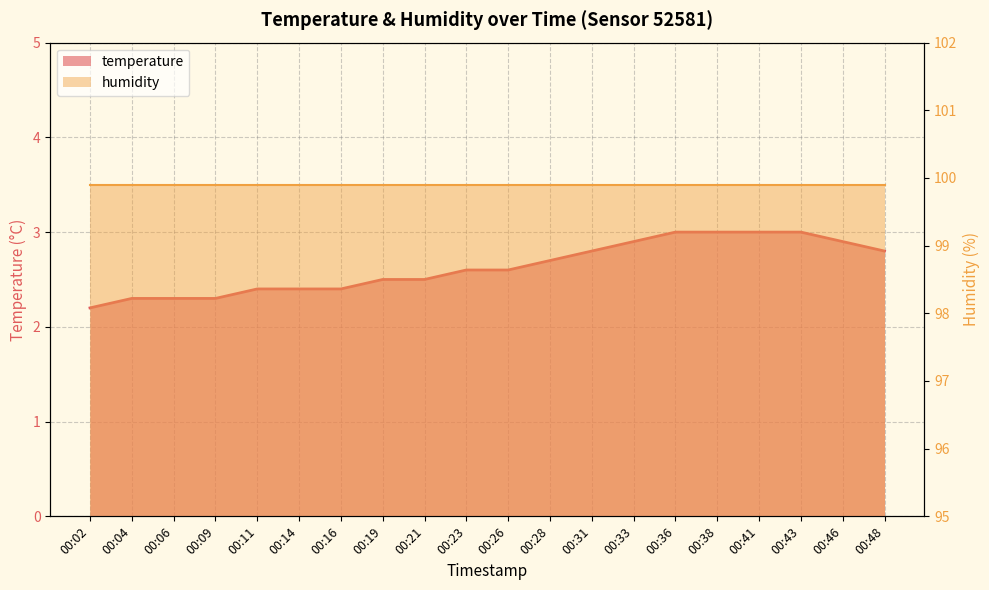

Does the chart display data point markers on the line(s)?

No